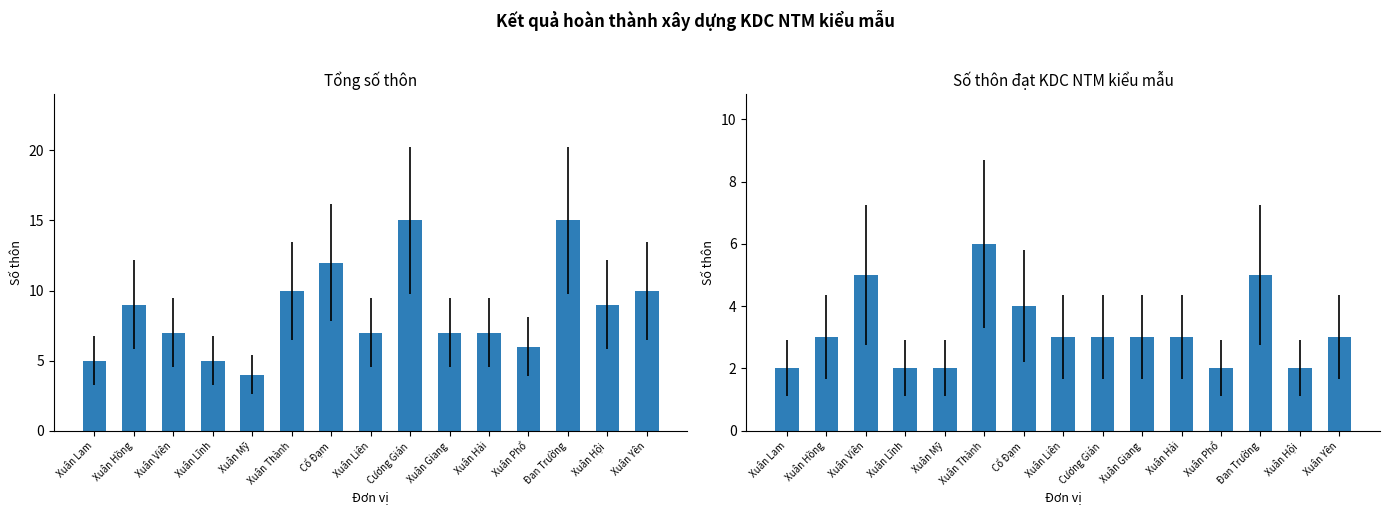

Reading left to right, extract all data points from this chart.

Tổng số thôn: 5	9	7	5	4	10	12	7	15	7	7	6	15	9	10
Số thôn đạt KDC NTM kiểu mẫu: 2	3	5	2	2	6	4	3	3	3	3	2	5	2	3